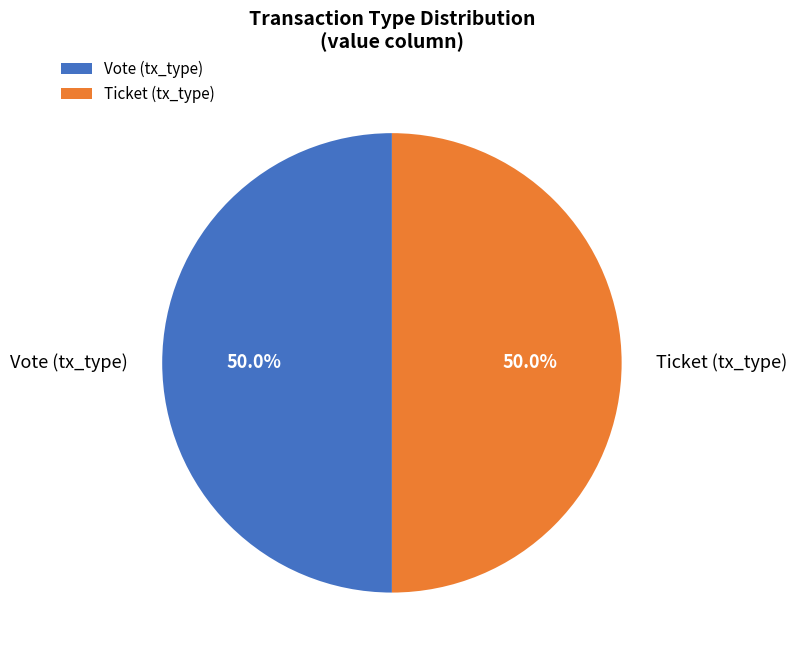

Approximately how many times larger is the value at Vote (tx_type) compared to Ticket (tx_type)?

1.0